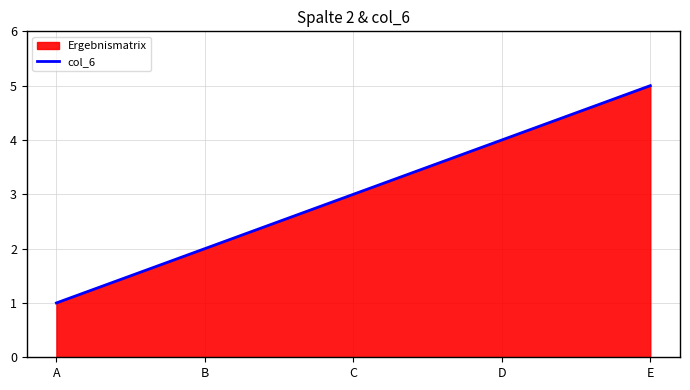

Between E and A, which is larger?

E